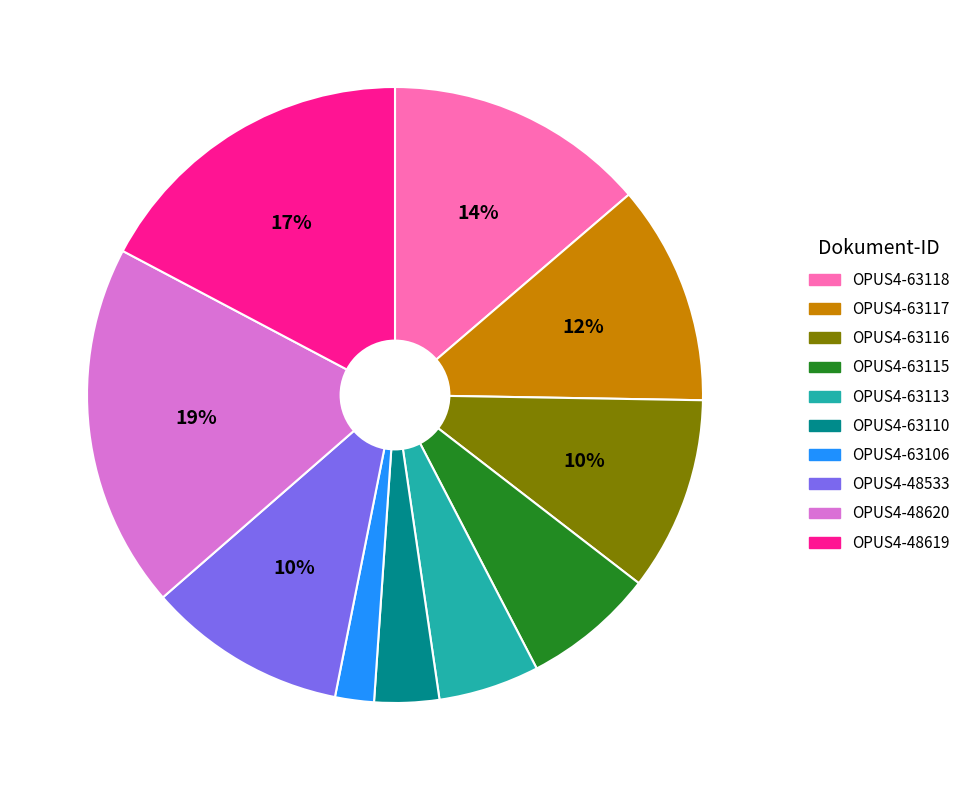

Is it true that OPUS4-63110 is 3% of the pie?

True